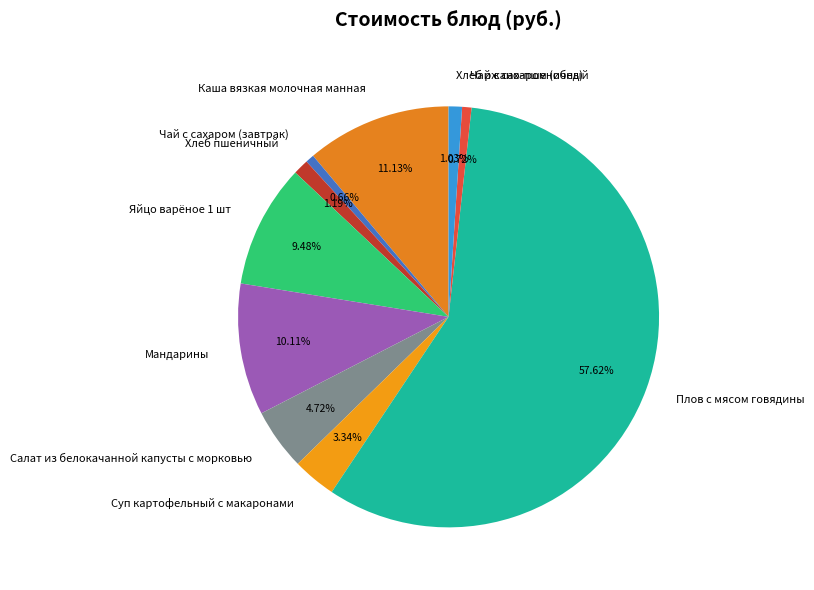

How much of the chart is everything except Суп картофельный с макаронами?

96.7%